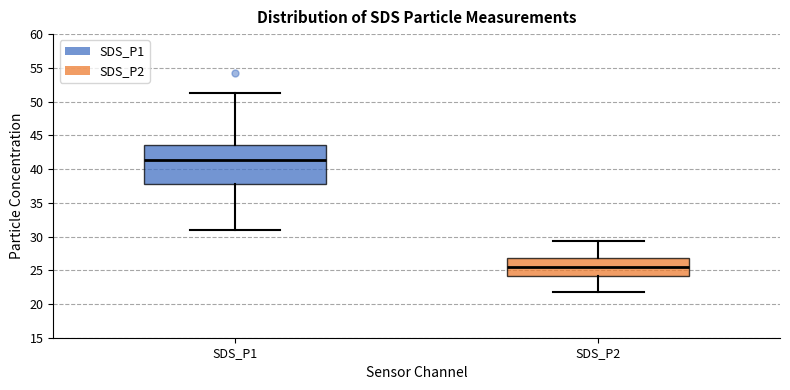

Comparing the boxes themselves (not the whiskers), which one is the tallest?

SDS_P1